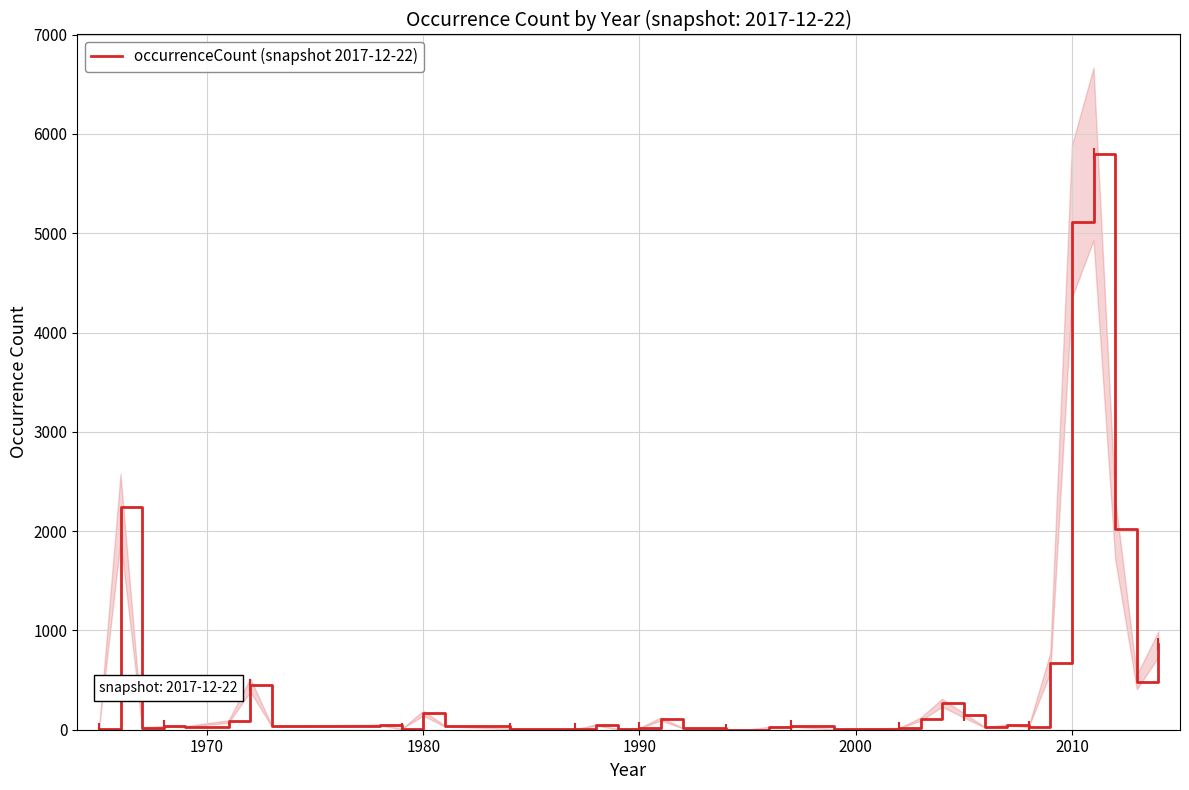

What is the difference between the maximum and minimum values?

5797